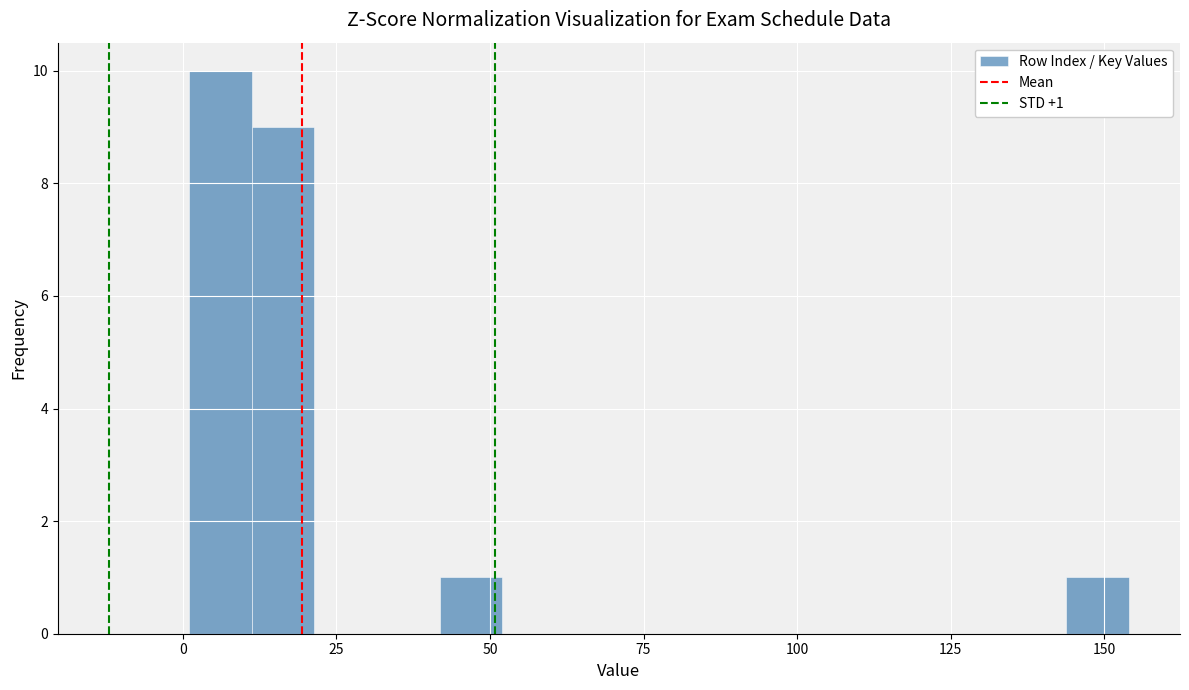

Read against the x-axis, roughly where is the centre of the tallest bar?

5